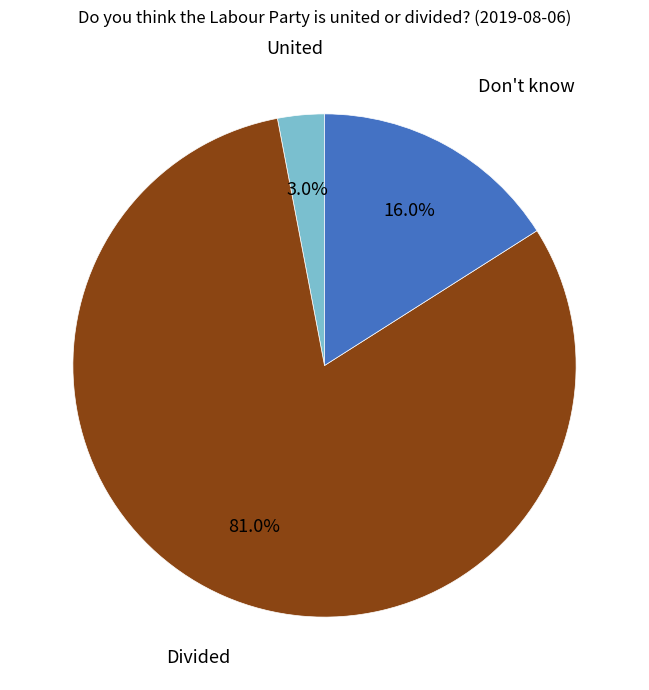

Rank the categories by value from highest to lowest.

Divided, Don't know, United